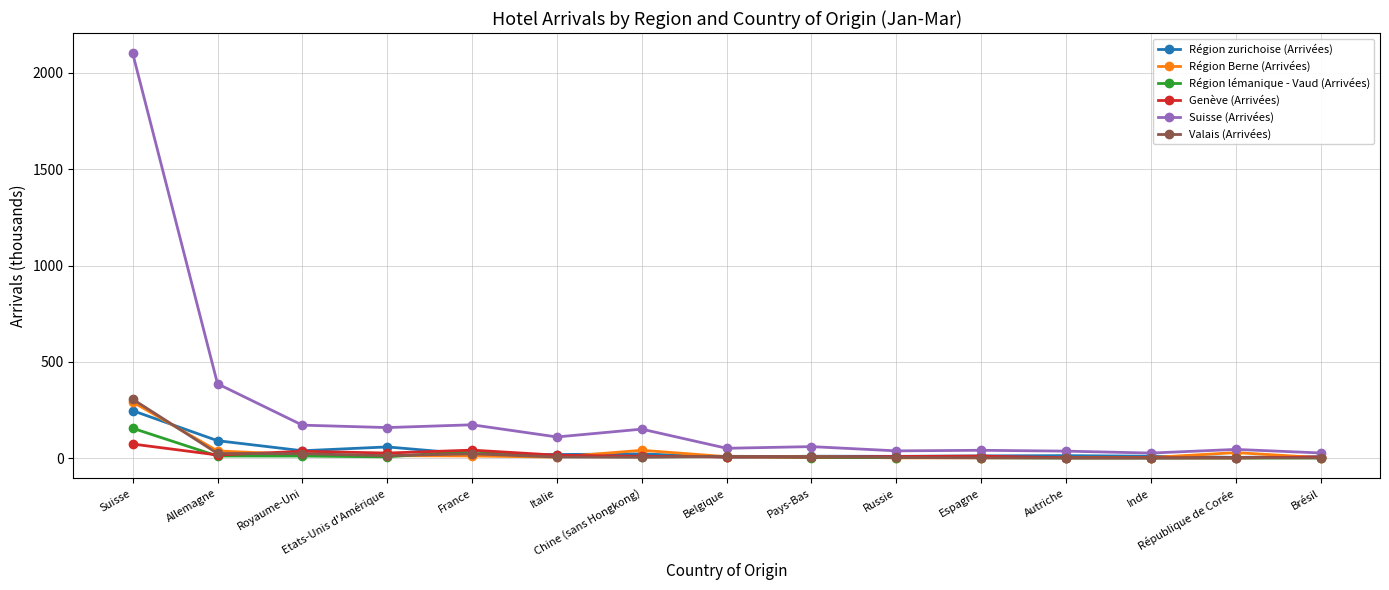

True or false: Genève (Arrivées) has more than 1 interior local peaks.

True